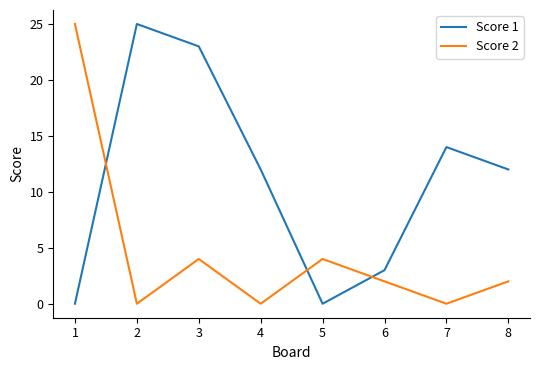

Does the chart have visible grid lines?

No